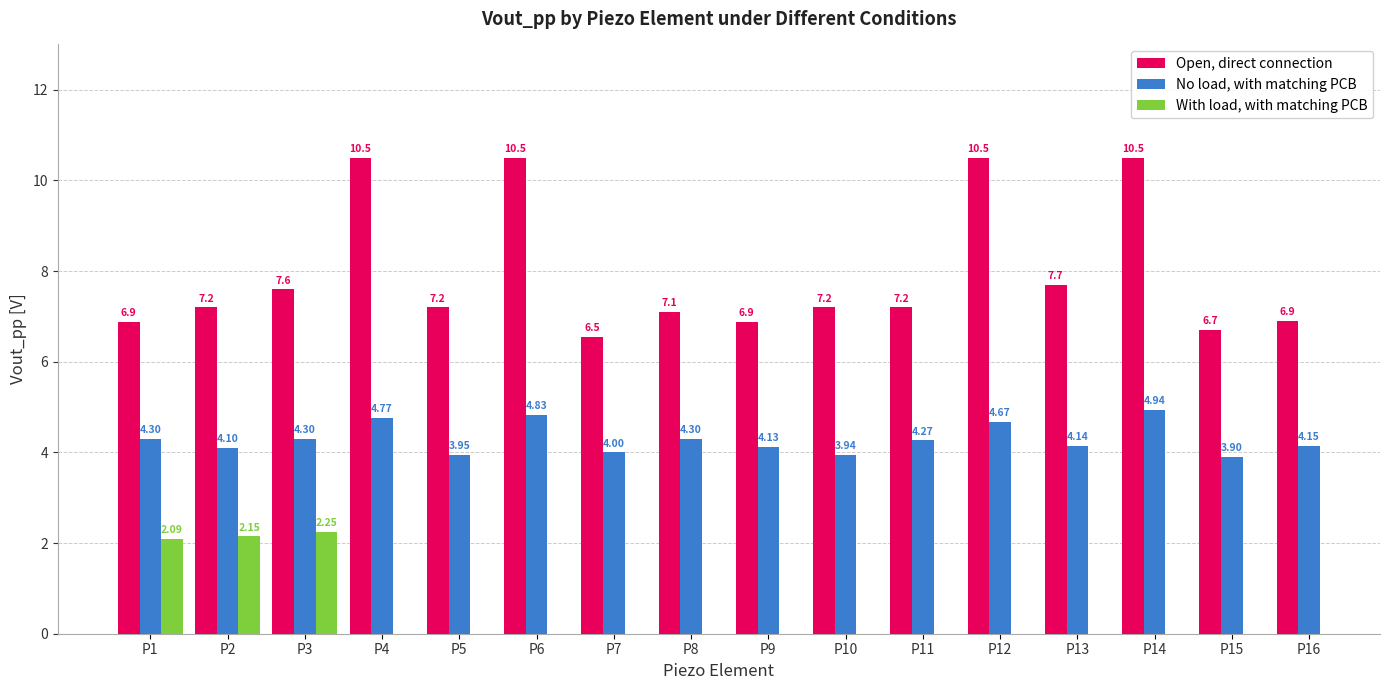

The No load, with matching PCB series shows 2.1 at P11. True or false?

False